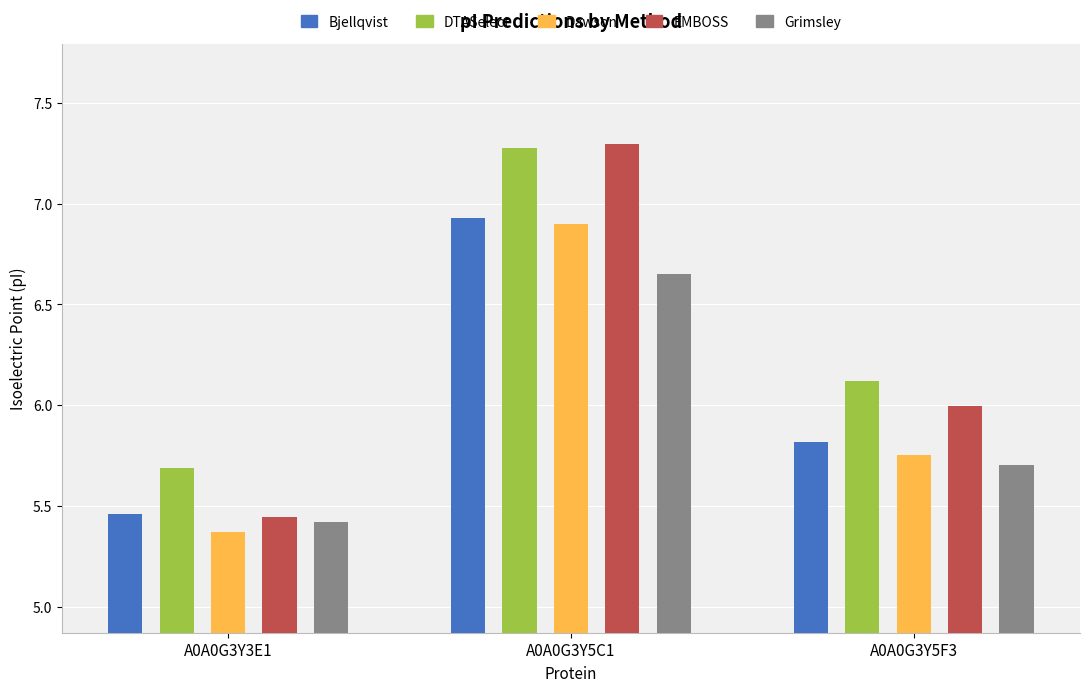

At A0A0G3Y5F3, list the series in order from smallest to largest.

Grimsley, Dawson, Bjellqvist, EMBOSS, DTASelect